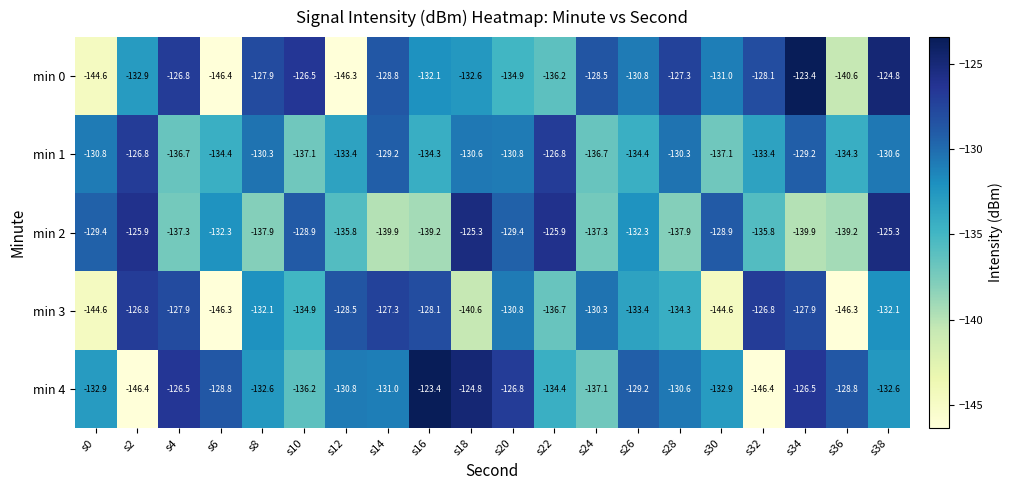

What is the spread (max minus min) of values at s12?

17.8